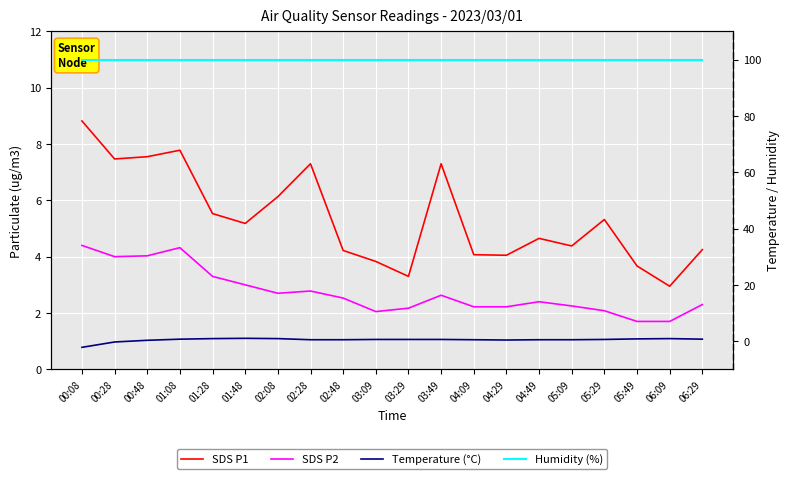

What is the highest value of the Temperature (°C) series?

1.0